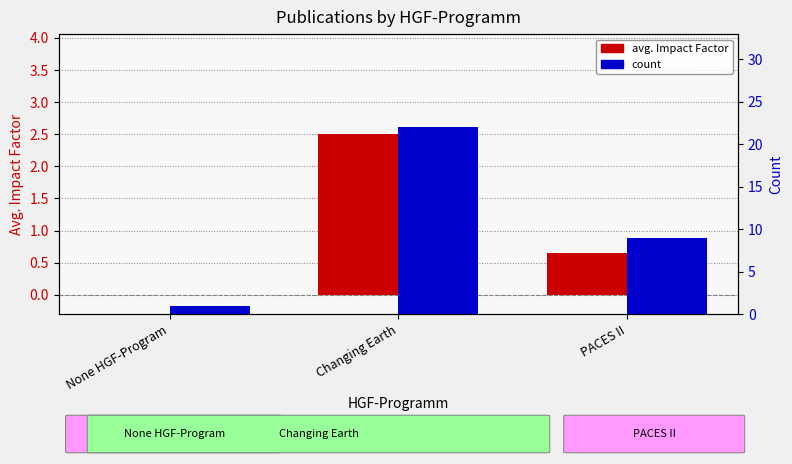

What is the label of the 3rd bar from the left?

PACES II